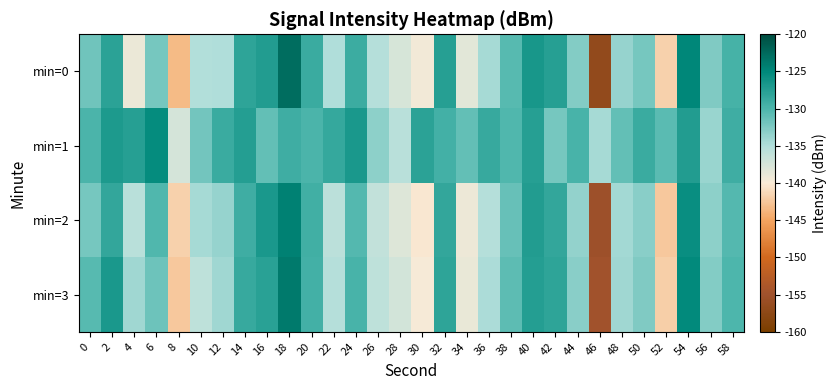

At which category is the sum across all series the highest?

18